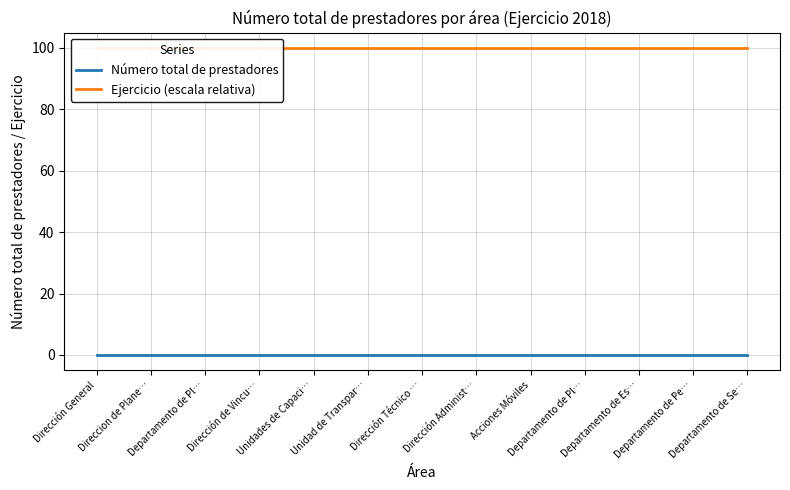

Reading right to left, extract all data points from this chart.

Número total de prestadores: 0	0	0	0	0	0	0	0	0	0	0	0	0
Ejercicio (escala relativa): 100	100	100	100	100	100	100	100	100	100	100	100	100